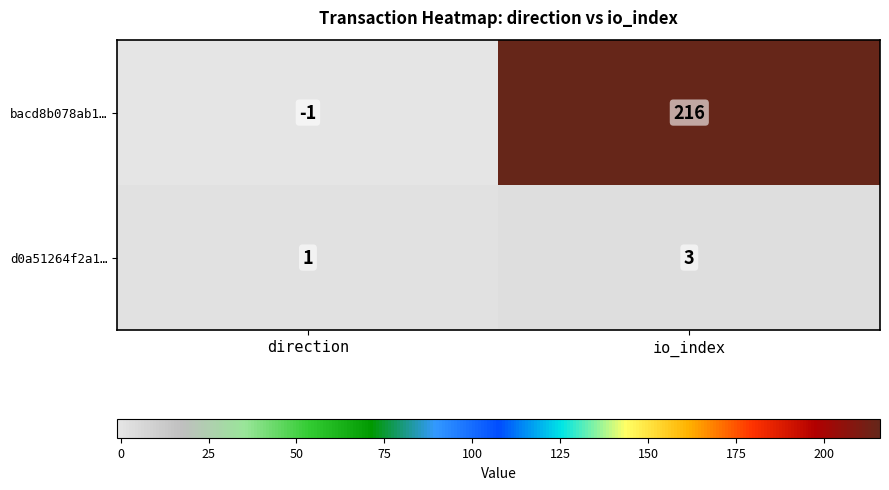

At which category is the sum across all series the highest?

io_index